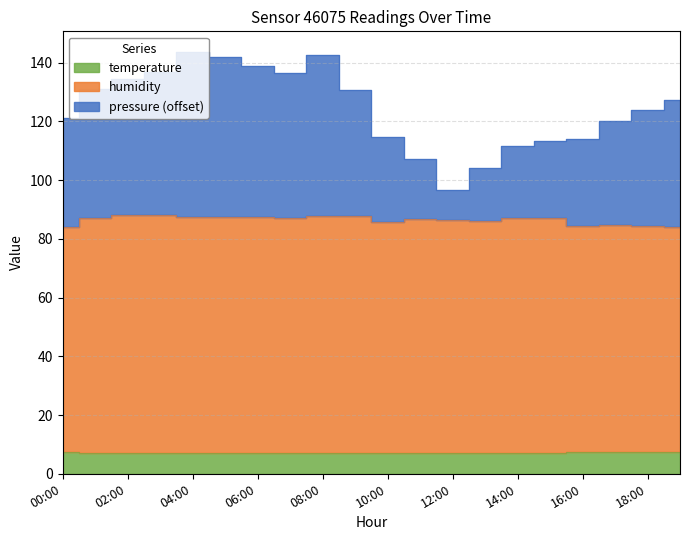

At how many categories does at least one series exceed 102?

19